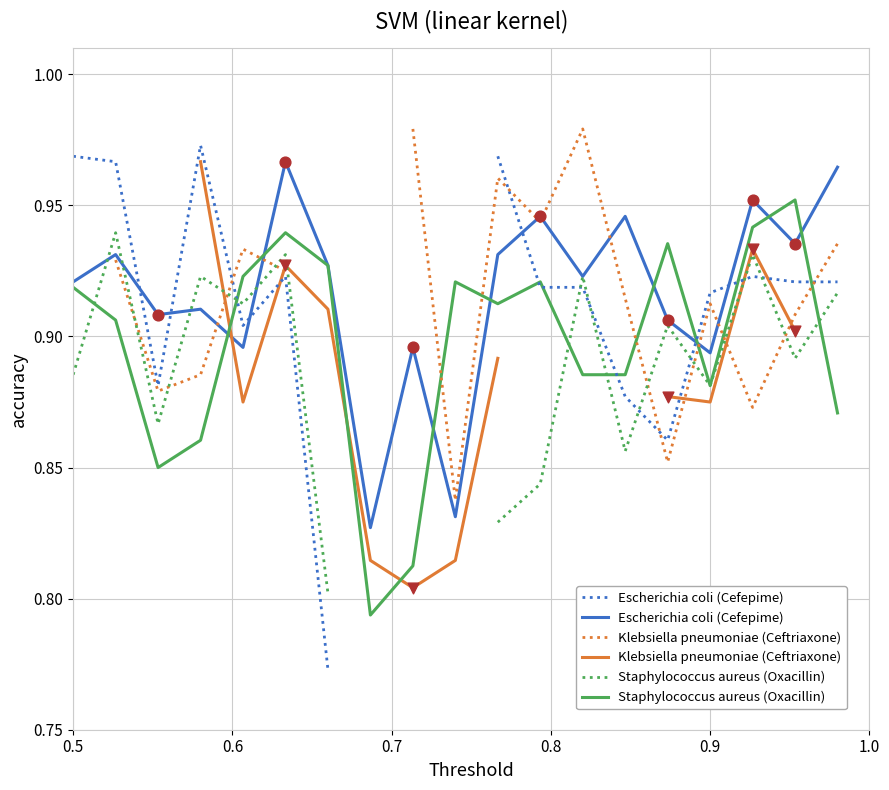

Which series has the largest Y range (max minus min)?

Escherichia coli (Cefepime)